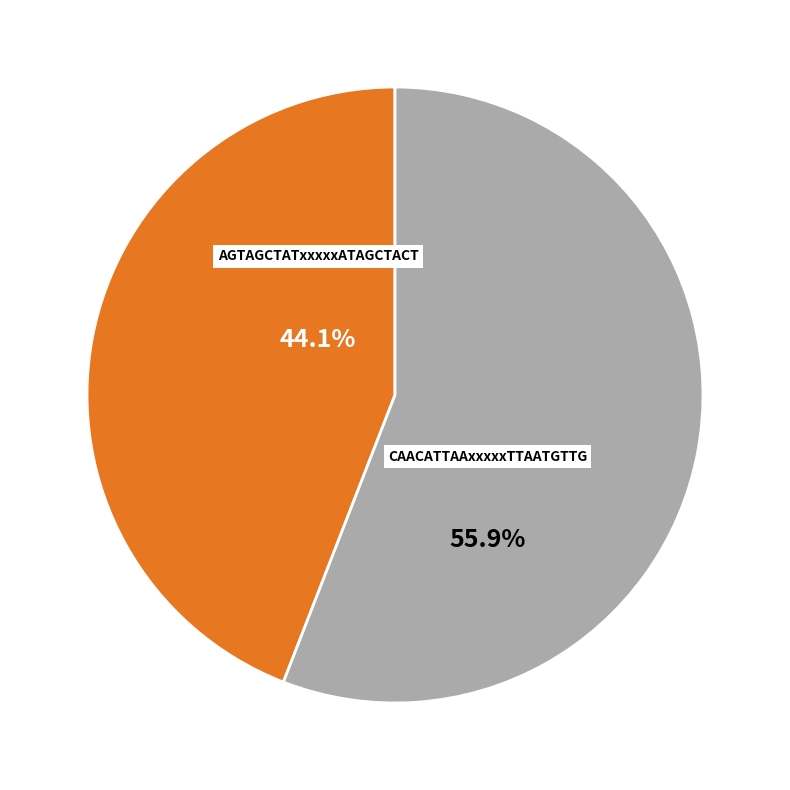

Between CAACATTAAxxxxxTTAATGTTG and AGTAGCTATxxxxxATAGCTACT, which is larger?

CAACATTAAxxxxxTTAATGTTG